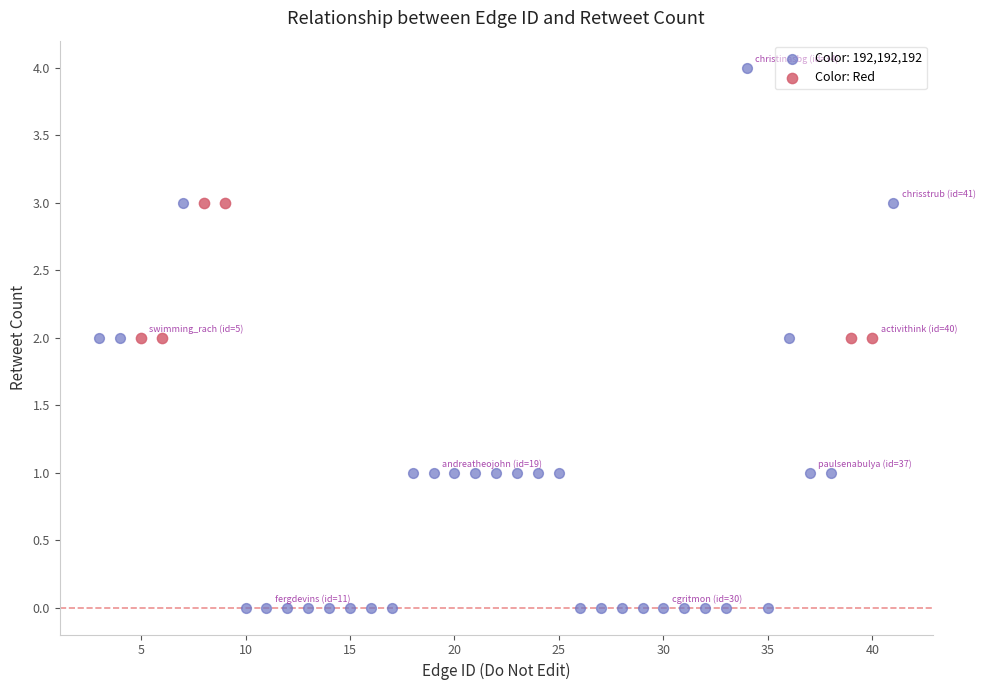

Which series reaches the minimum Y coordinate?

Color: 192,192,192